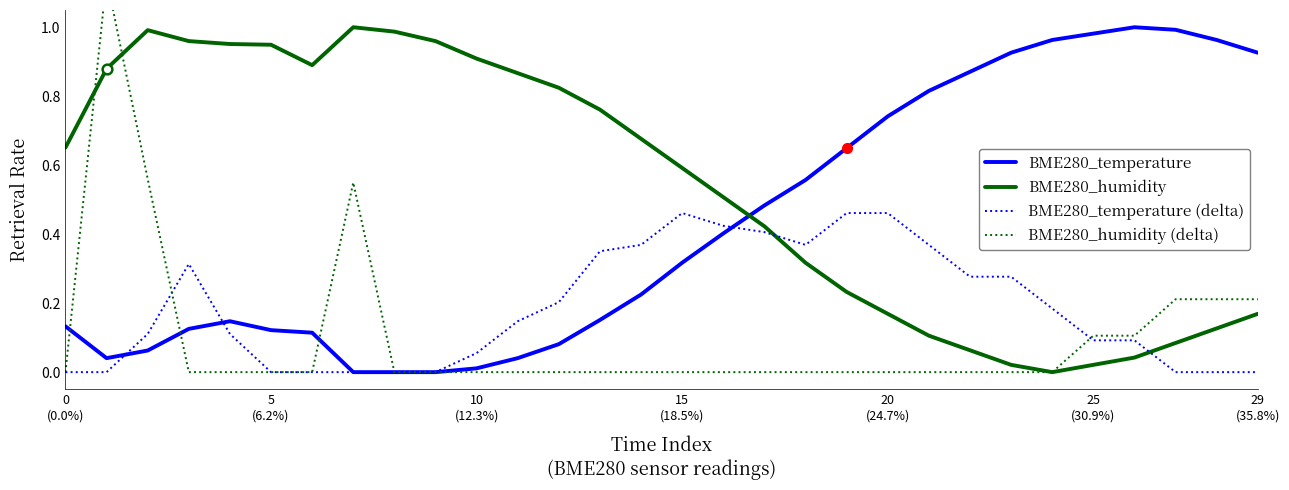

True or false: BME280_humidity and BME280_humidity (delta) intersect in this chart.

True